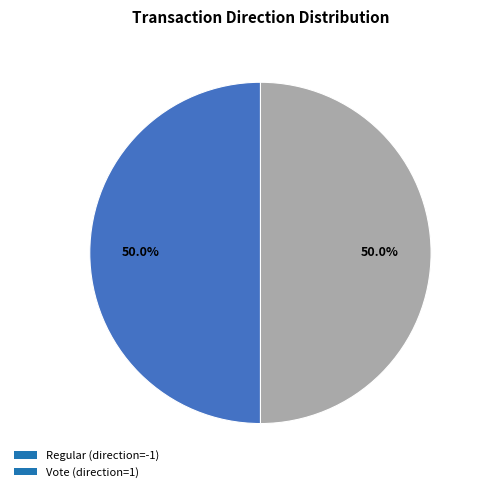

Is the sum of Vote (direction=1) and Regular (direction=-1) greater than half?

Yes